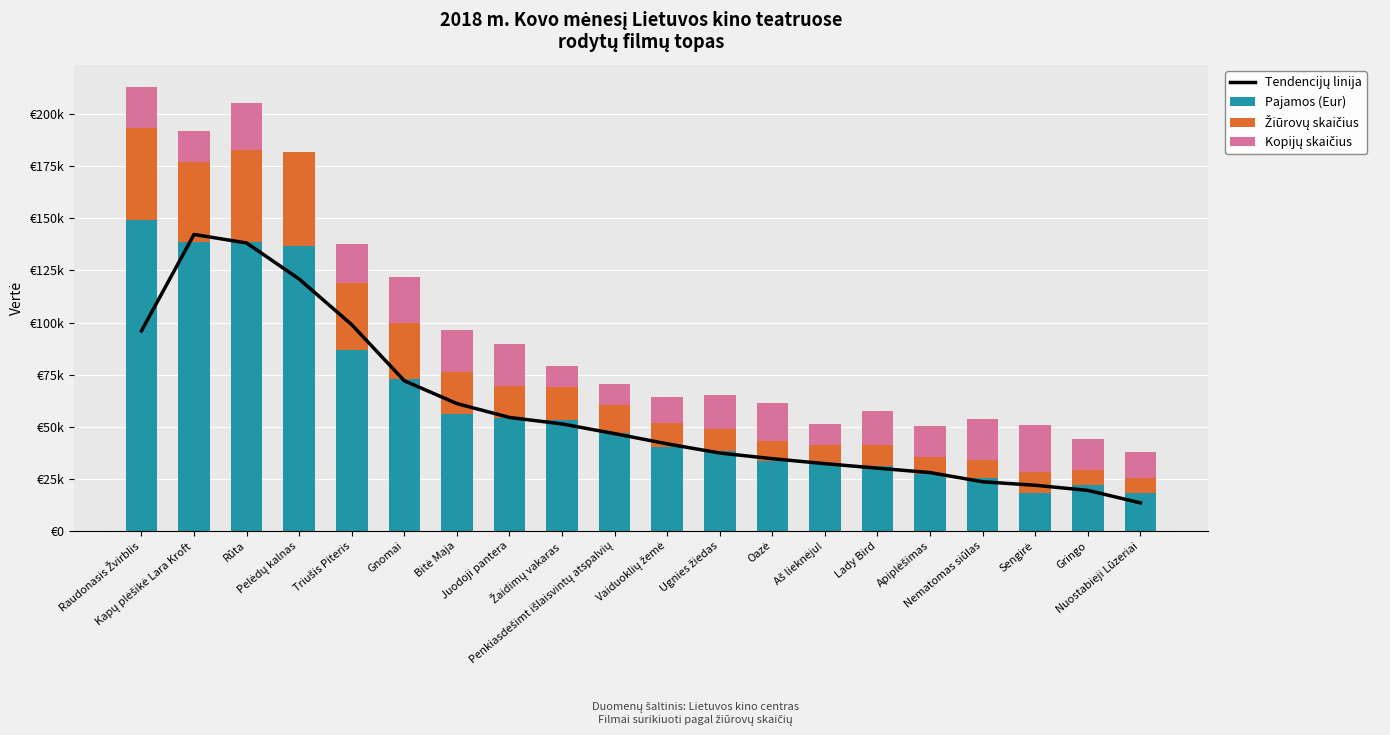

What is the total value across all series at Apiplėšimas?

78565.9